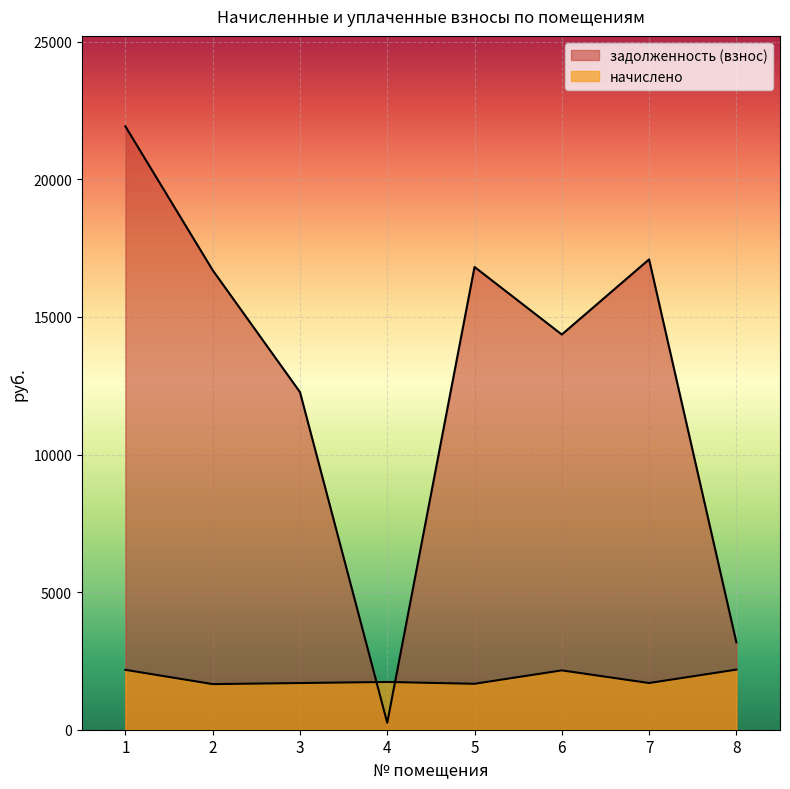

The value of задолженность (взнос) at 6 is 14360.0. True or false?

True